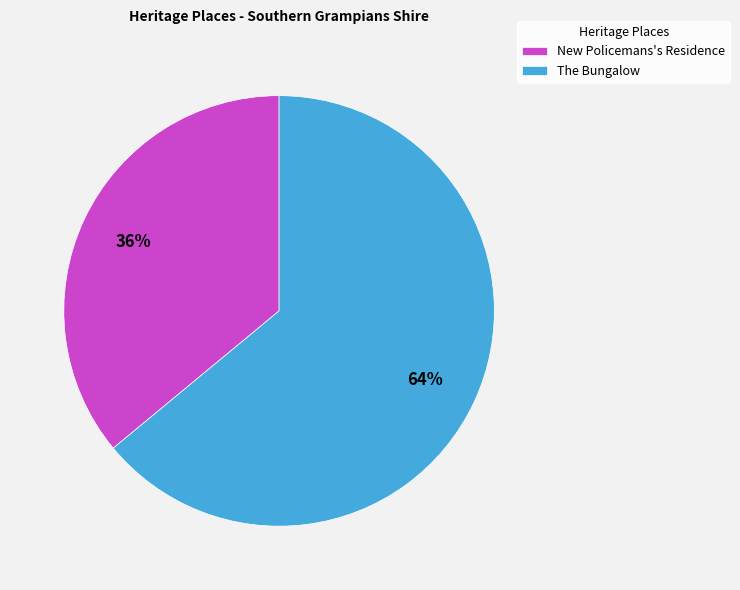

Between New Policemans's Residence and The Bungalow, which is larger?

The Bungalow